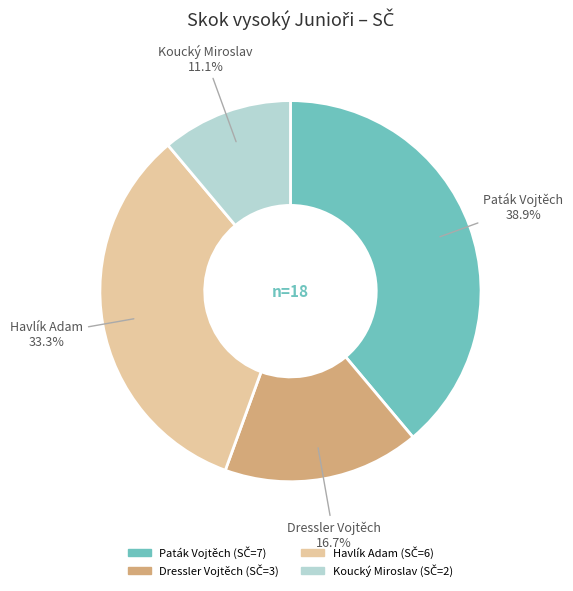

The Koucký Miroslav slice represents 11% of the pie. True or false?

True